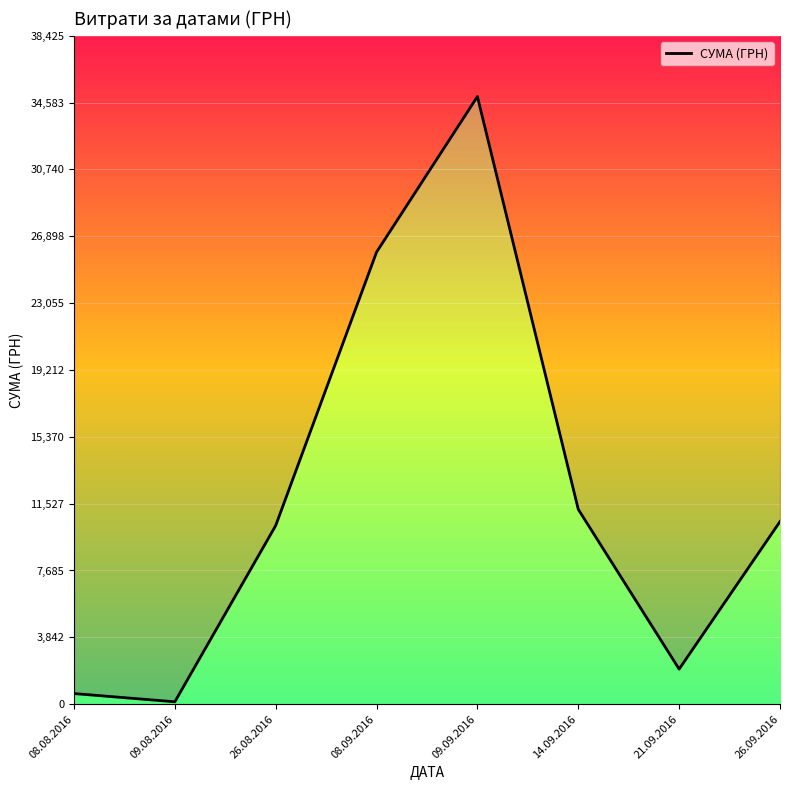

Where is the first local minimum?

09.08.2016